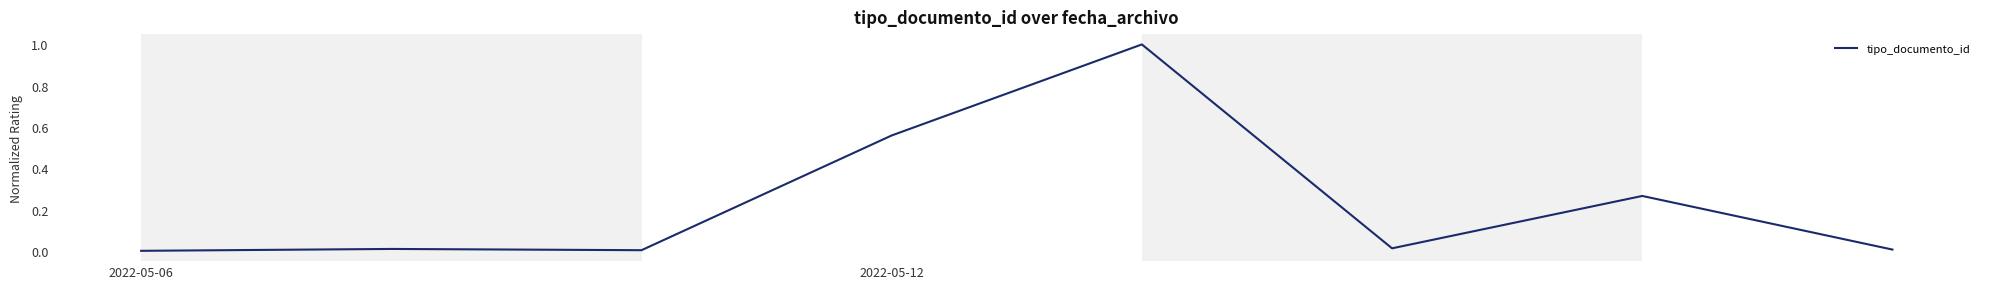

What is the maximum value shown in the chart?

1.0